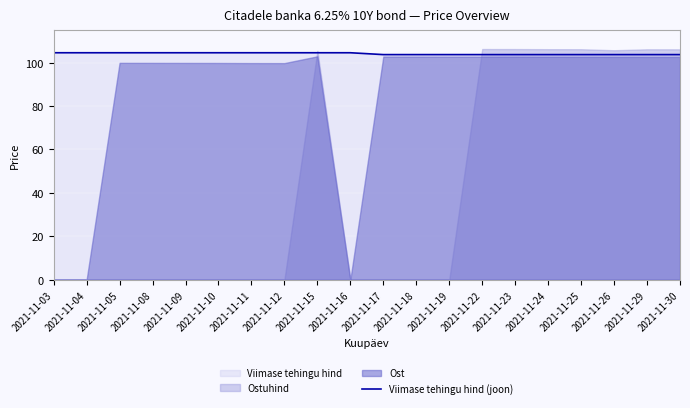

What is the minimum value for Viimase tehingu hind (joon)?

103.7